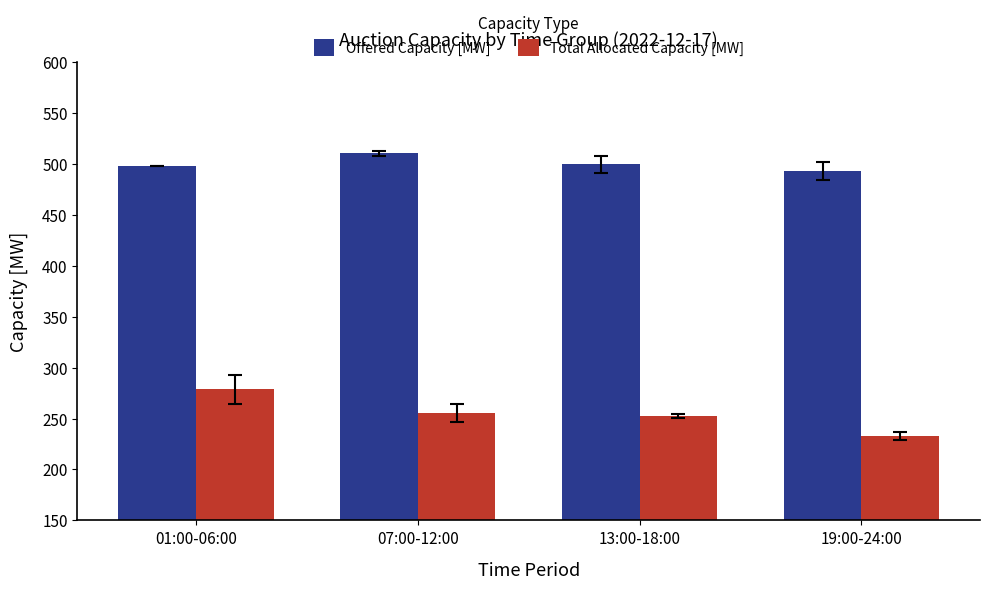

Read the Offered Capacity [MW] value at 13:00-18:00.

499.7